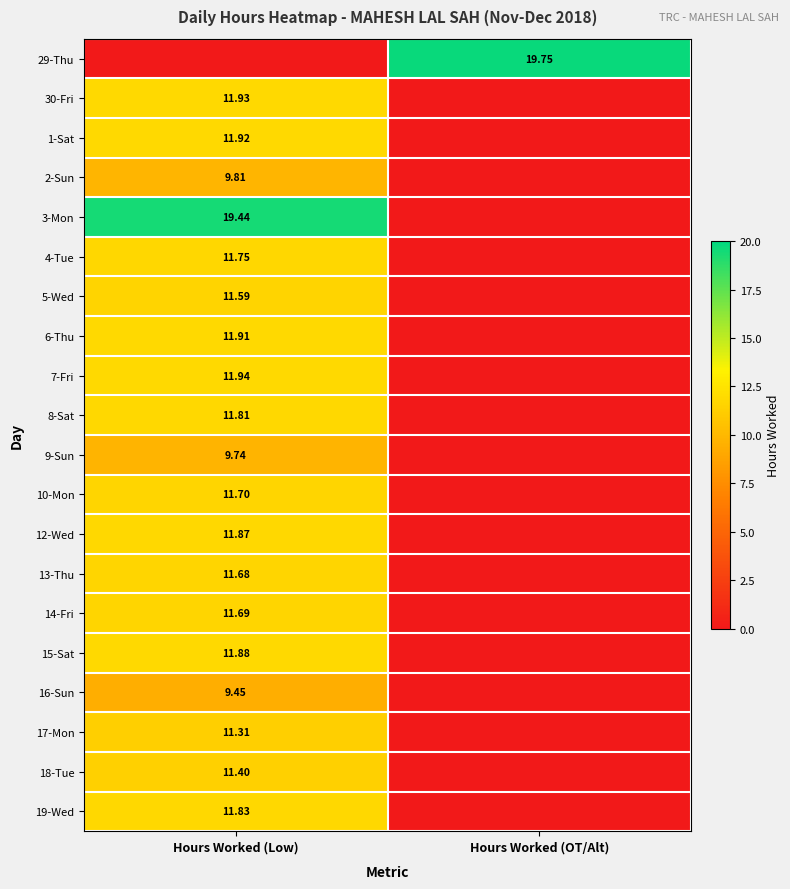

Which series changed the most between Hours Worked (Low) and Hours Worked (OT/Alt)?

29-Thu